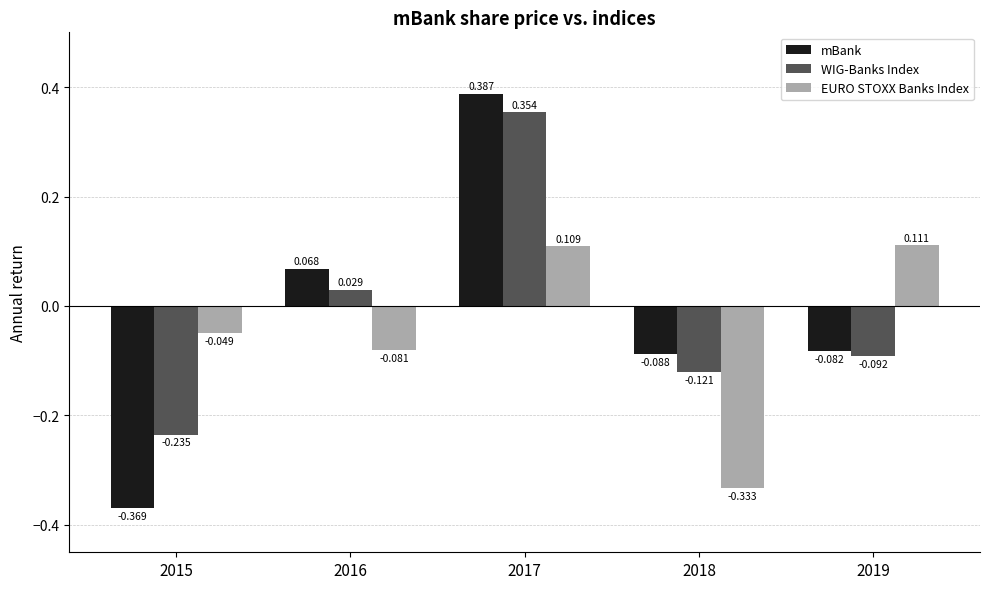

Which series has the widest spread of values?

mBank